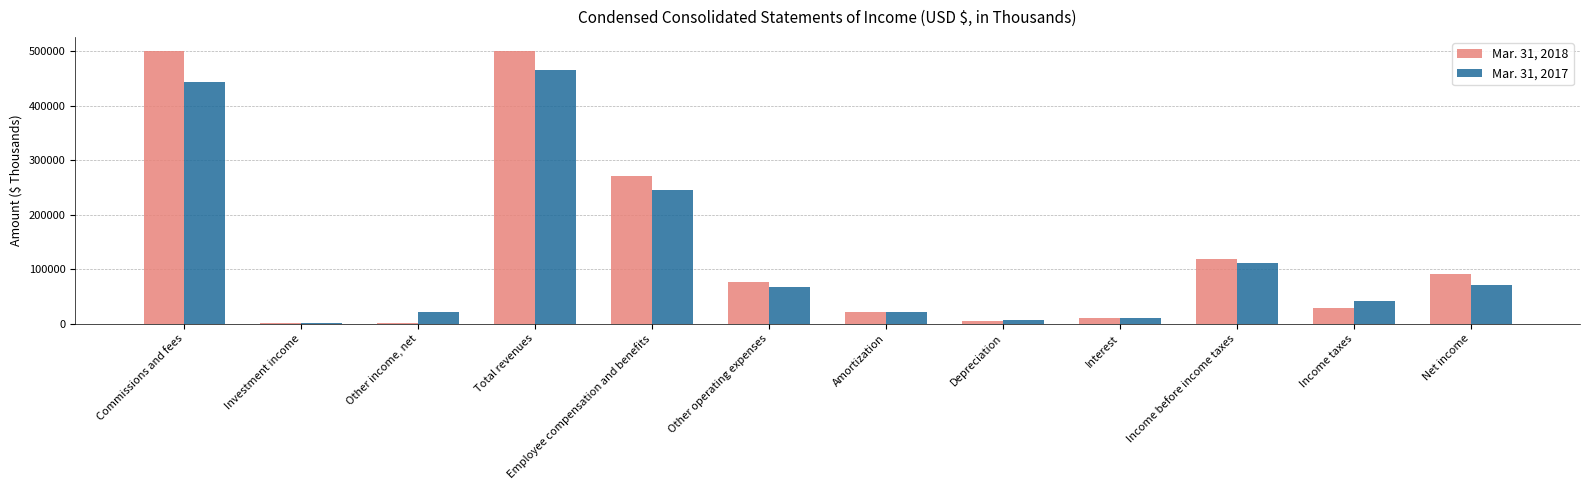

How many series are shown in this chart?

2